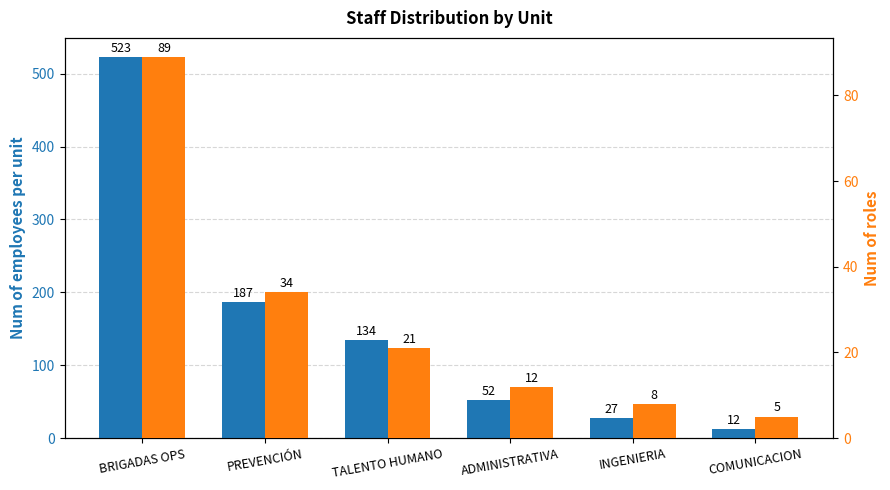

Which label corresponds to the smallest value in the chart?

COMUNICACION